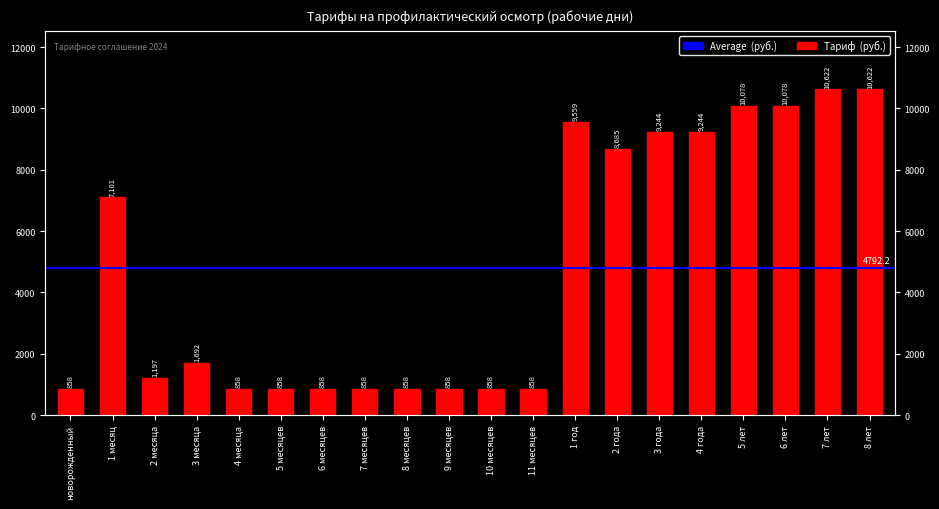

Where is the data nearest to the value 5740?

1 месяц